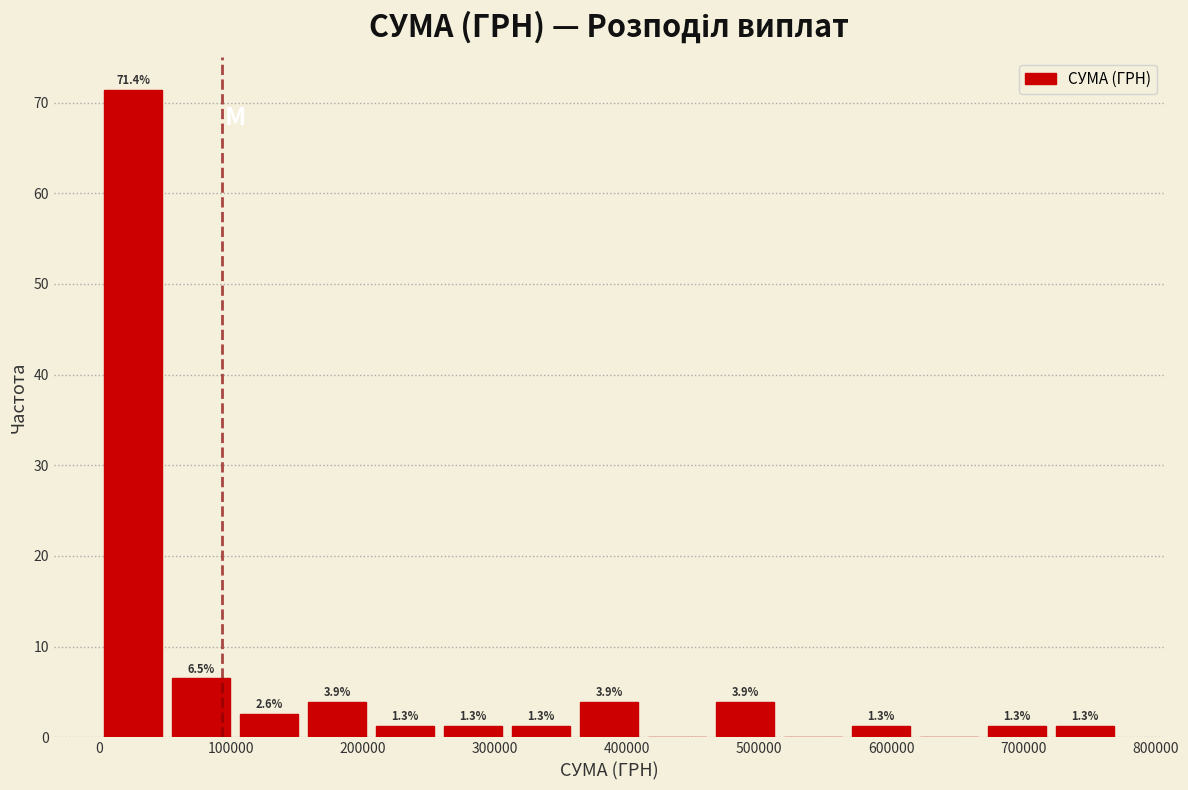

Which range on the x-axis has the tallest bar?

0 to 50000